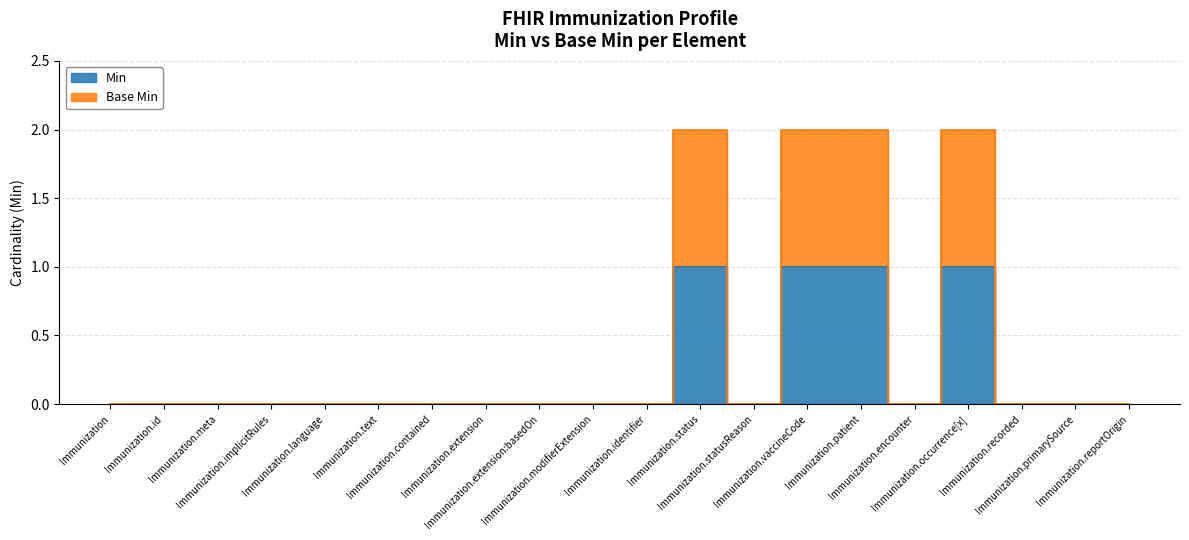

The Base Min series shows 0 at Immunization.identifier. True or false?

True